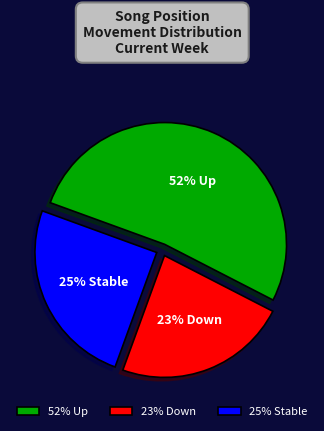

Which category accounts for the majority?

52% Up